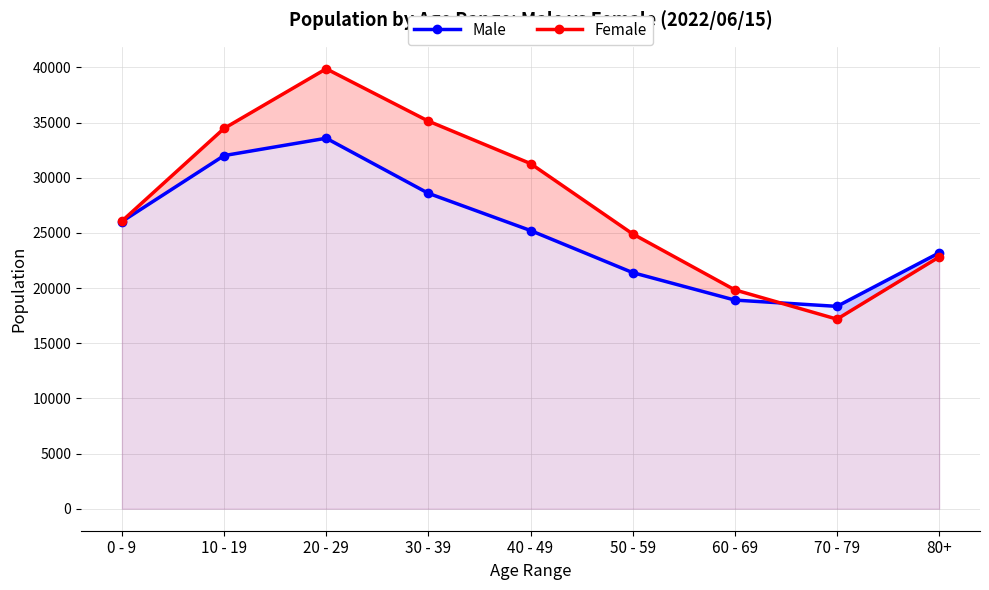

What are all the series names shown in the legend?

Male, Female